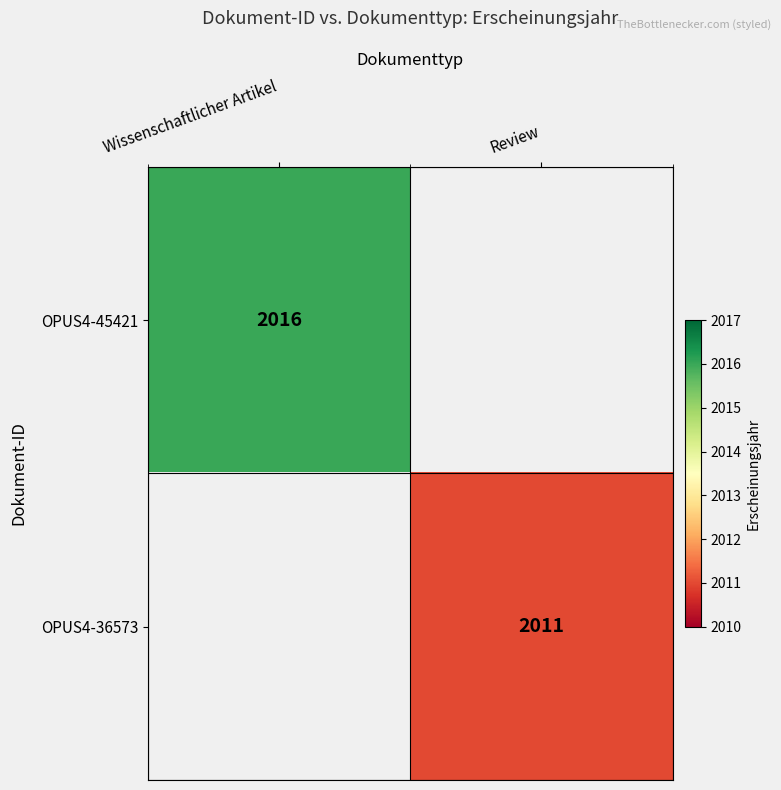

The OPUS4-36573 series shows 2011 at Review. True or false?

True